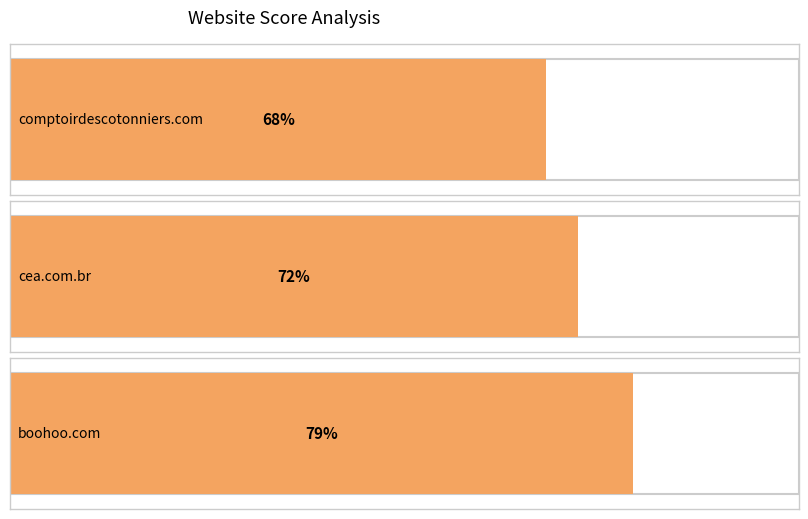

List the labels in order of value, largest first.

boohoo.com, cea.com.br, comptoirdescotonniers.com